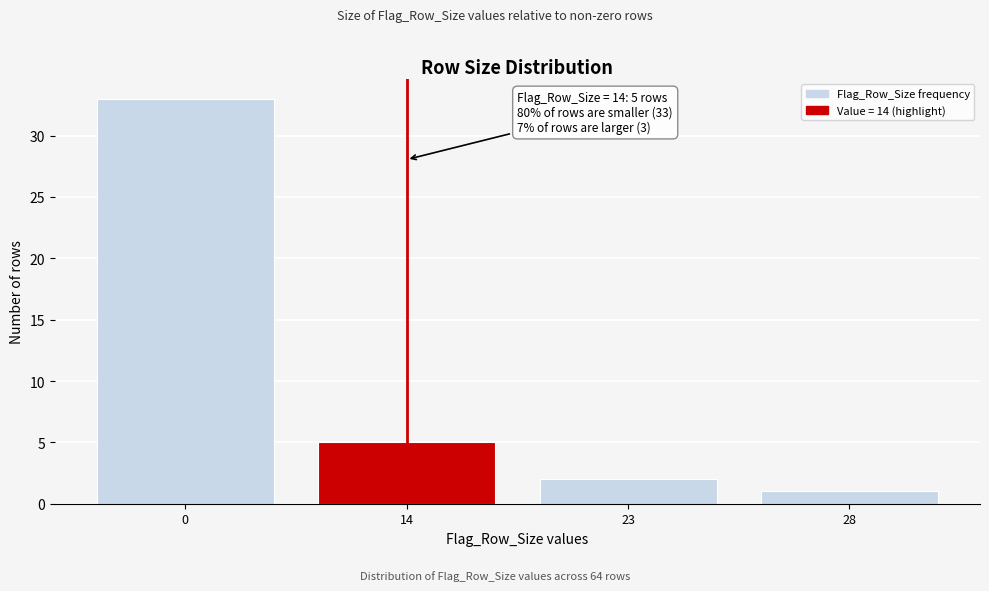

Reading right to left, transcribe all the data shown in this chart.

28=1	23=2	14=5	0=33